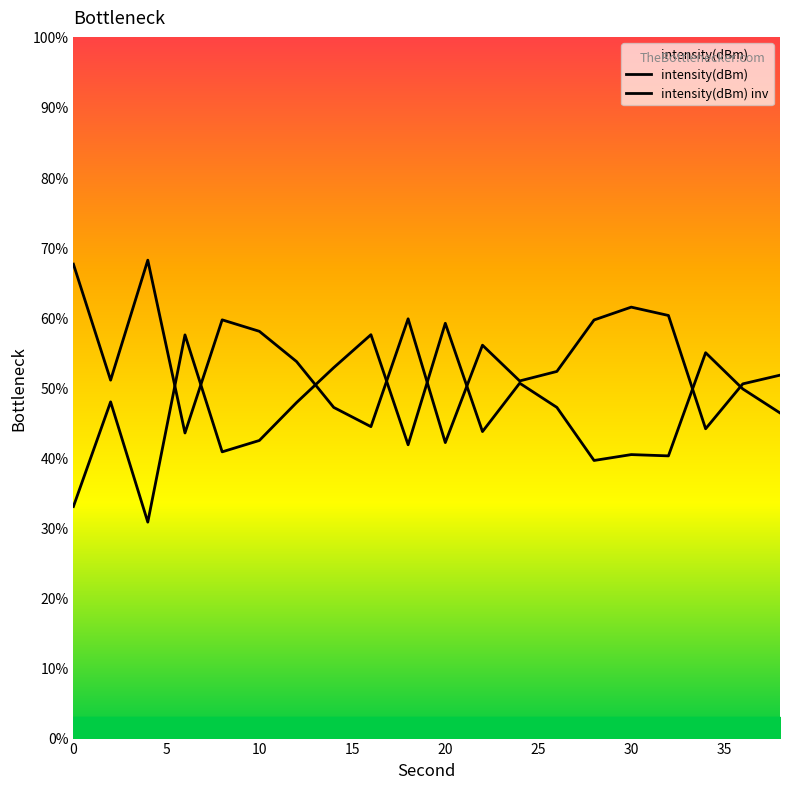

What is the sum of all intensity(dBm) values?

923.8